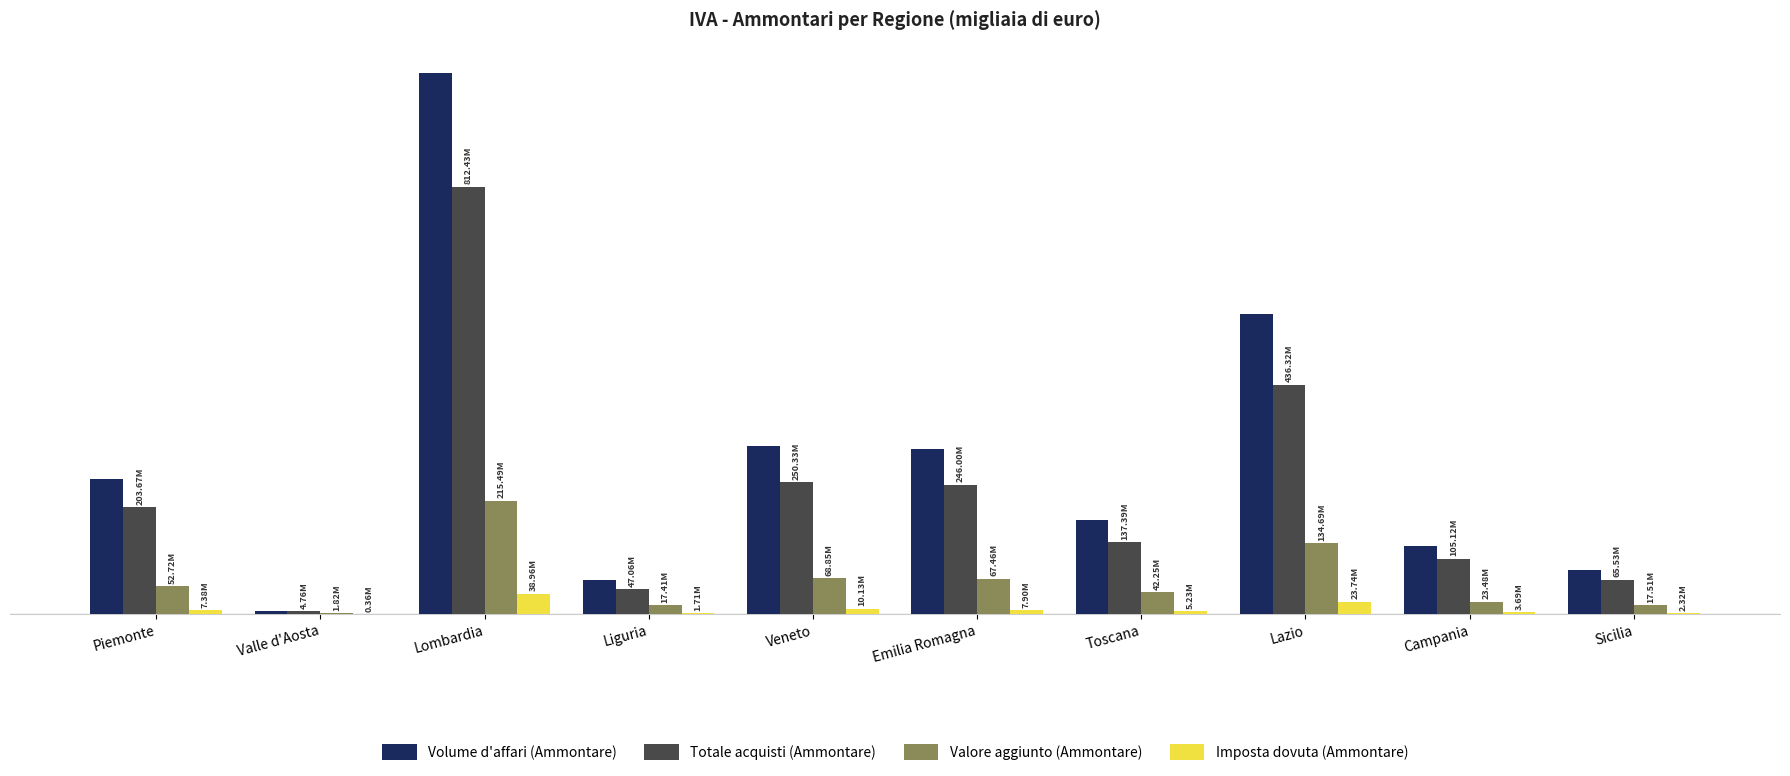

What are all the series names shown in the legend?

Volume d'affari (Ammontare), Totale acquisti (Ammontare), Valore aggiunto (Ammontare), Imposta dovuta (Ammontare)